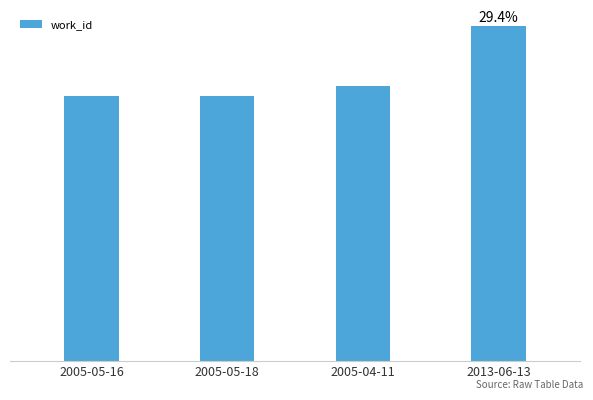

Does the chart contain any negative values?

No